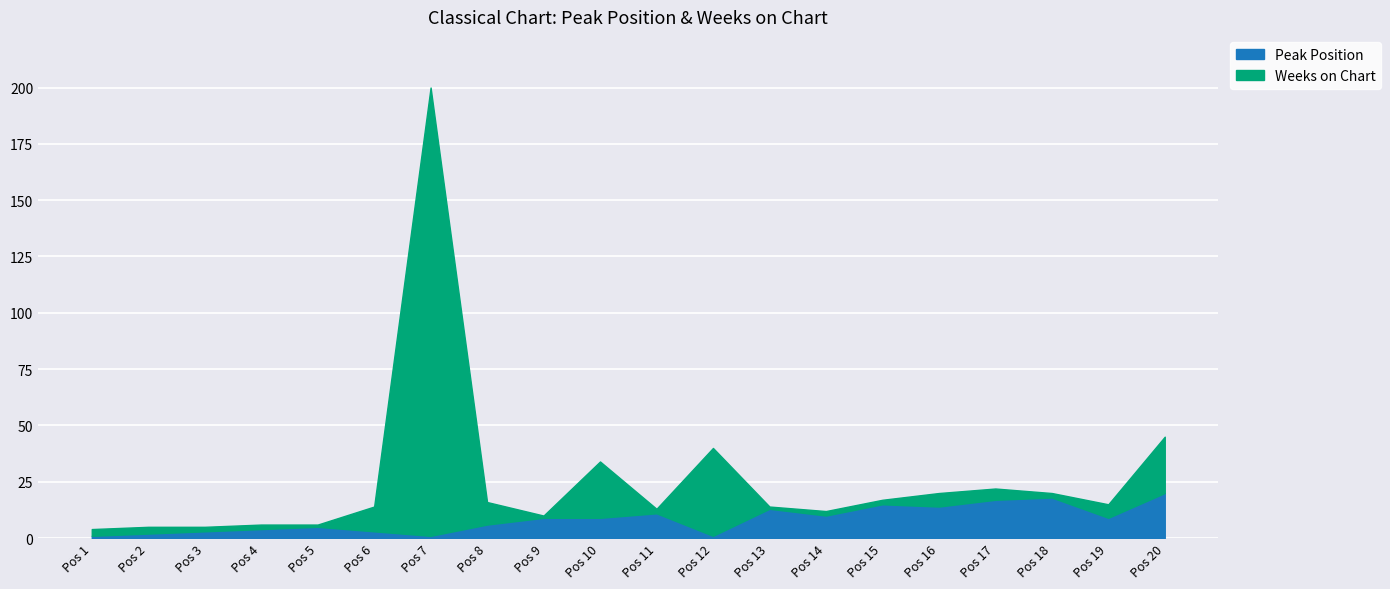

At which category is the sum across all series the highest?

Pos 7